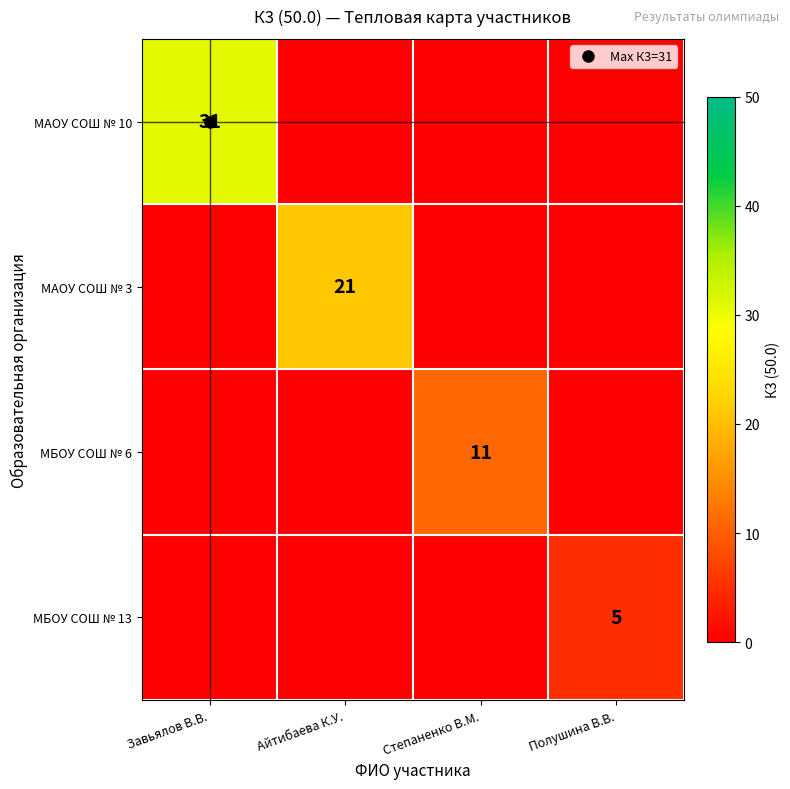

What is the average value of the МБОУ СОШ № 6 series?

3